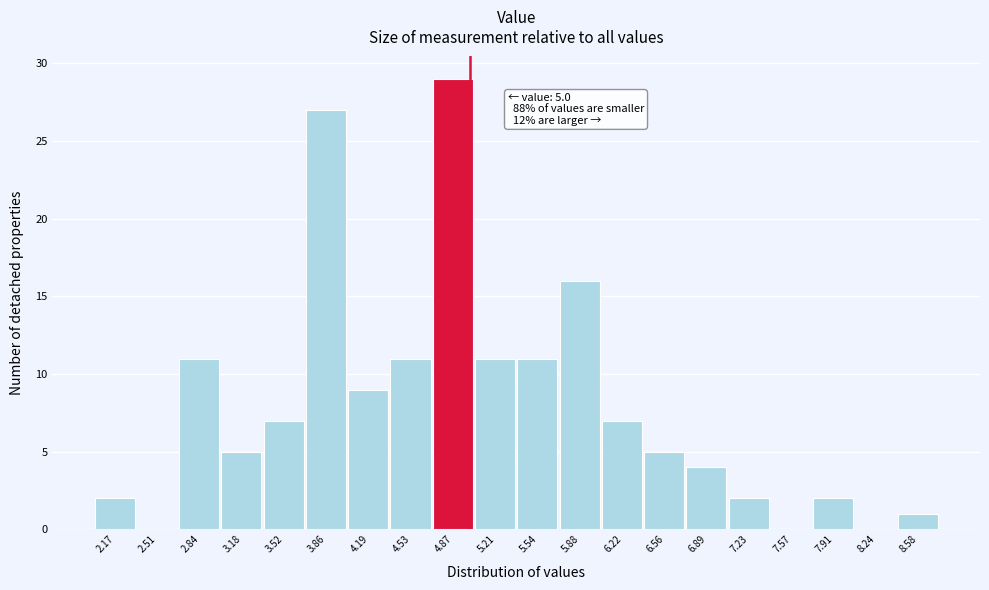

Over which range of the x-axis is the bar tallest?

4.70 to 5.05